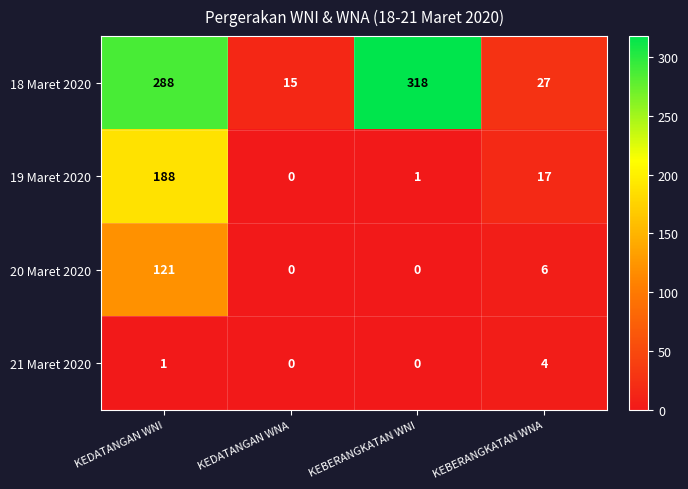

What is the highest value of the 18 Maret 2020 series?

318